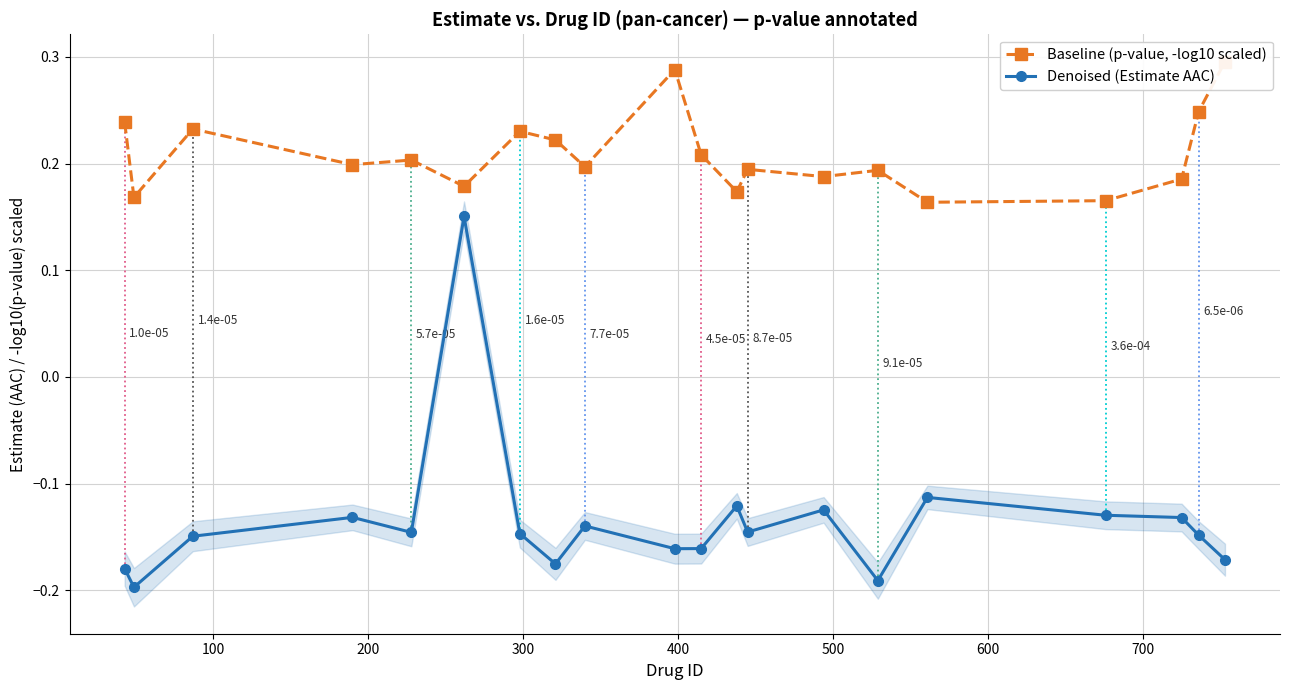

True or false: Denoised (Estimate AAC) has more than 2 points higher than both neighbors.

True